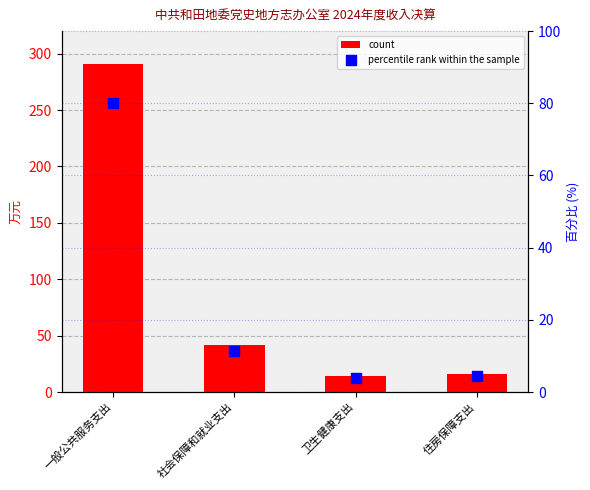

What is the total value across all series at 社会保障和就业支出?

53.3